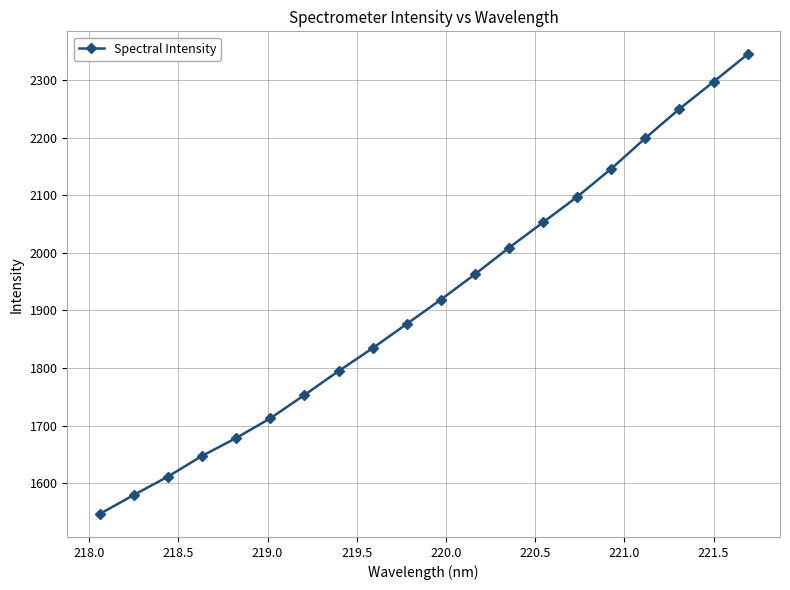

What is the sum of all values?

38314.8